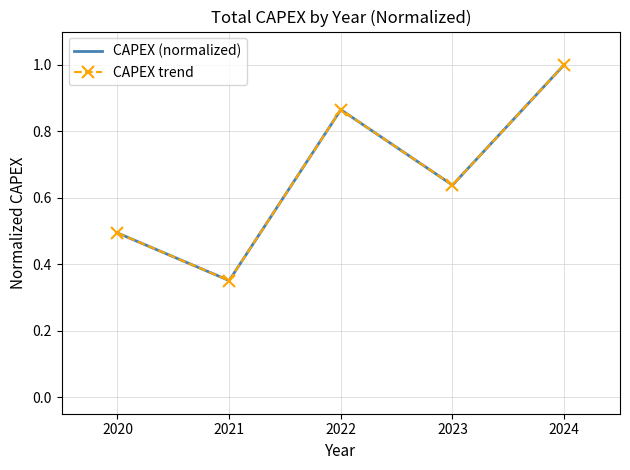

Is the value of CAPEX trend at 2020 greater than the value of CAPEX (normalized) at 2023?

No